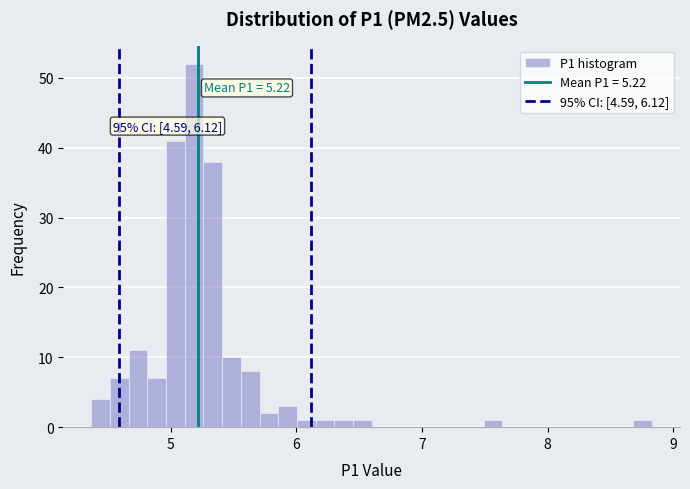

Read against the x-axis, roughly where is the centre of the tallest bar?

5.2